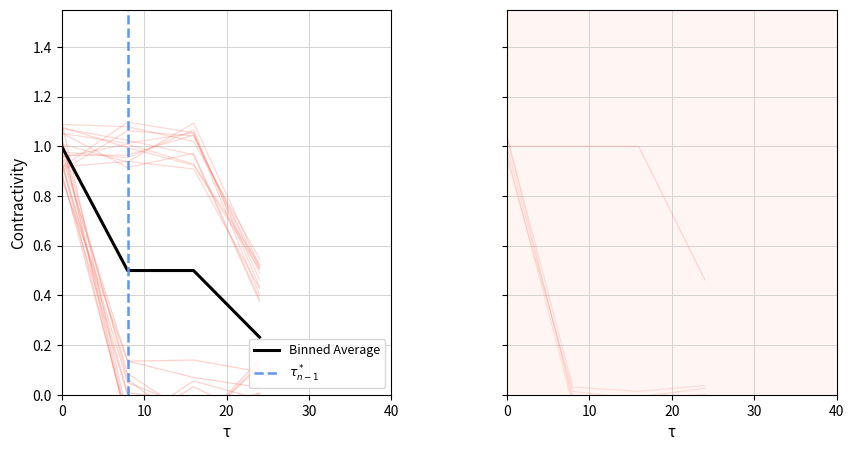

At how many categories does at least one series exceed 0?

4